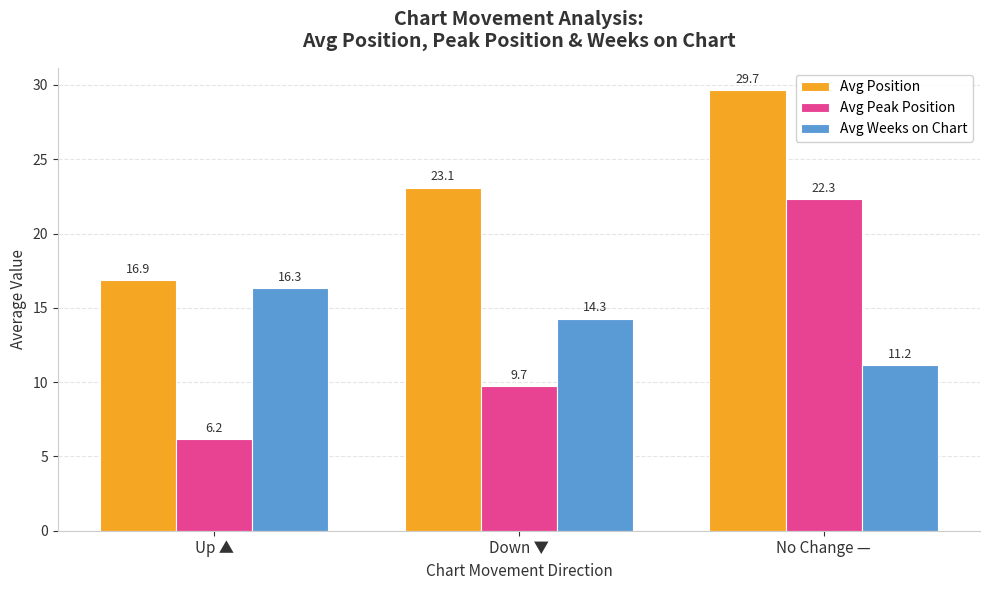

Are the bars horizontal?

No